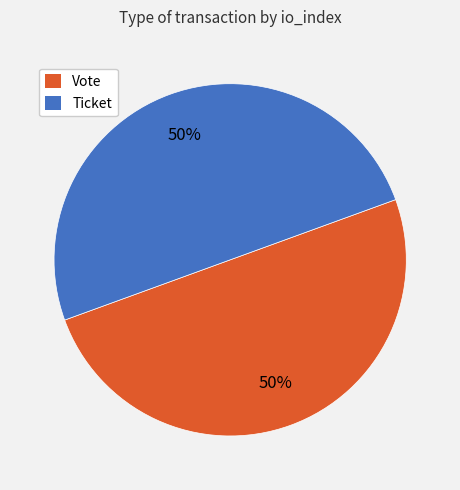

Is the sum of Ticket and Vote greater than half?

Yes